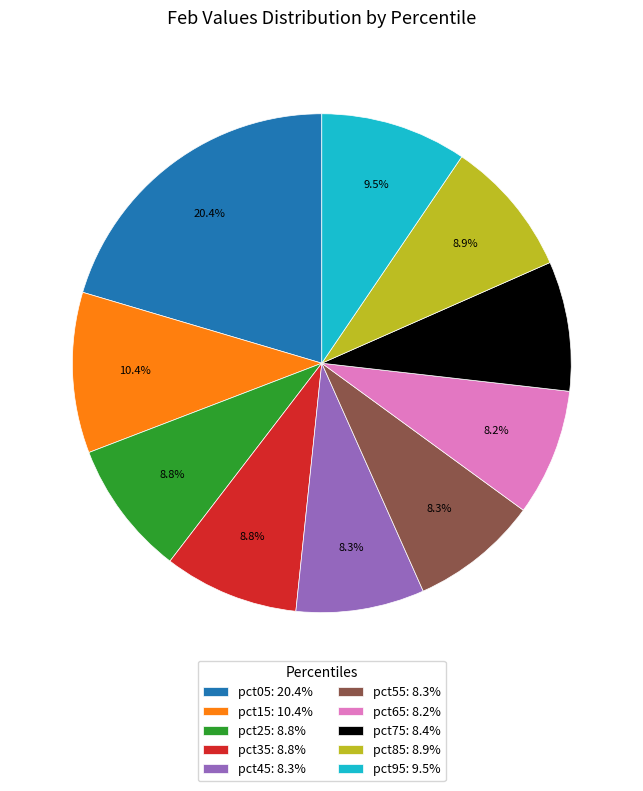

What percentage is the pct35 slice, to the nearest percent?

9%